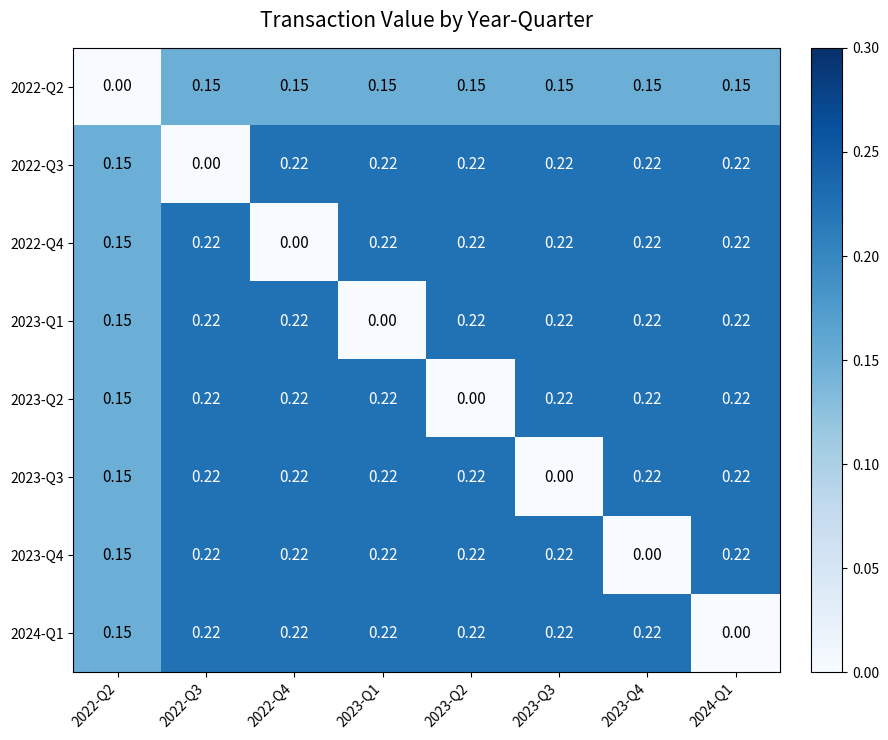

Reading right to left, transcribe all the data shown in this chart.

2022-Q2: 2024-Q1=0.1	2023-Q4=0.1	2023-Q3=0.1	2023-Q2=0.1	2023-Q1=0.1	2022-Q4=0.1	2022-Q3=0.1	2022-Q2=0.0
2022-Q3: 2024-Q1=0.2	2023-Q4=0.2	2023-Q3=0.2	2023-Q2=0.2	2023-Q1=0.2	2022-Q4=0.2	2022-Q3=0.0	2022-Q2=0.1
2022-Q4: 2024-Q1=0.2	2023-Q4=0.2	2023-Q3=0.2	2023-Q2=0.2	2023-Q1=0.2	2022-Q4=0.0	2022-Q3=0.2	2022-Q2=0.1
2023-Q1: 2024-Q1=0.2	2023-Q4=0.2	2023-Q3=0.2	2023-Q2=0.2	2023-Q1=0.0	2022-Q4=0.2	2022-Q3=0.2	2022-Q2=0.1
2023-Q2: 2024-Q1=0.2	2023-Q4=0.2	2023-Q3=0.2	2023-Q2=0.0	2023-Q1=0.2	2022-Q4=0.2	2022-Q3=0.2	2022-Q2=0.1
2023-Q3: 2024-Q1=0.2	2023-Q4=0.2	2023-Q3=0.0	2023-Q2=0.2	2023-Q1=0.2	2022-Q4=0.2	2022-Q3=0.2	2022-Q2=0.1
2023-Q4: 2024-Q1=0.2	2023-Q4=0.0	2023-Q3=0.2	2023-Q2=0.2	2023-Q1=0.2	2022-Q4=0.2	2022-Q3=0.2	2022-Q2=0.1
2024-Q1: 2024-Q1=0.0	2023-Q4=0.2	2023-Q3=0.2	2023-Q2=0.2	2023-Q1=0.2	2022-Q4=0.2	2022-Q3=0.2	2022-Q2=0.1